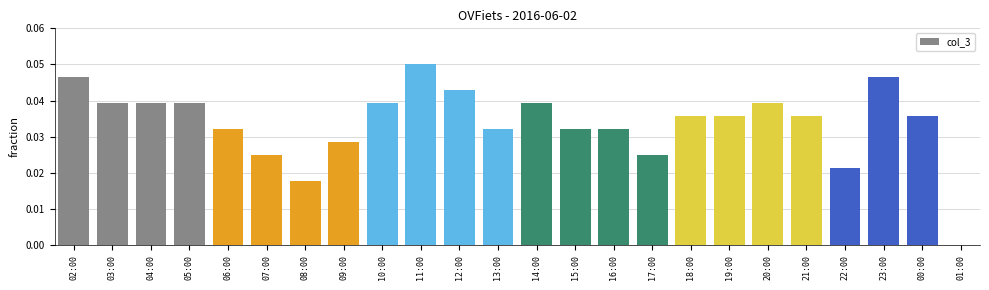

Does the chart contain stacked bars?

No